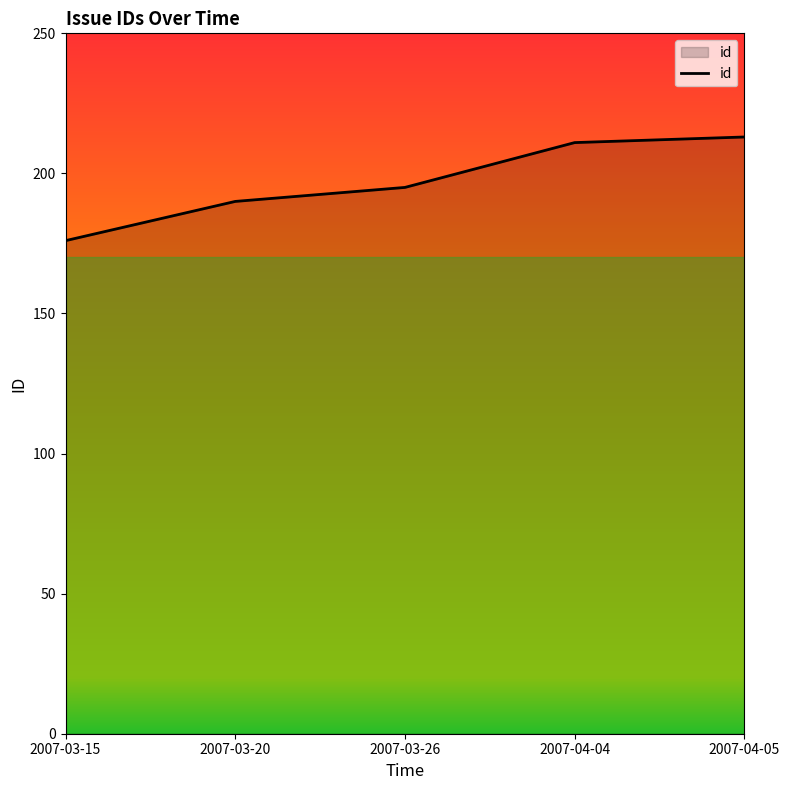

How many distinct data groups are displayed?

1